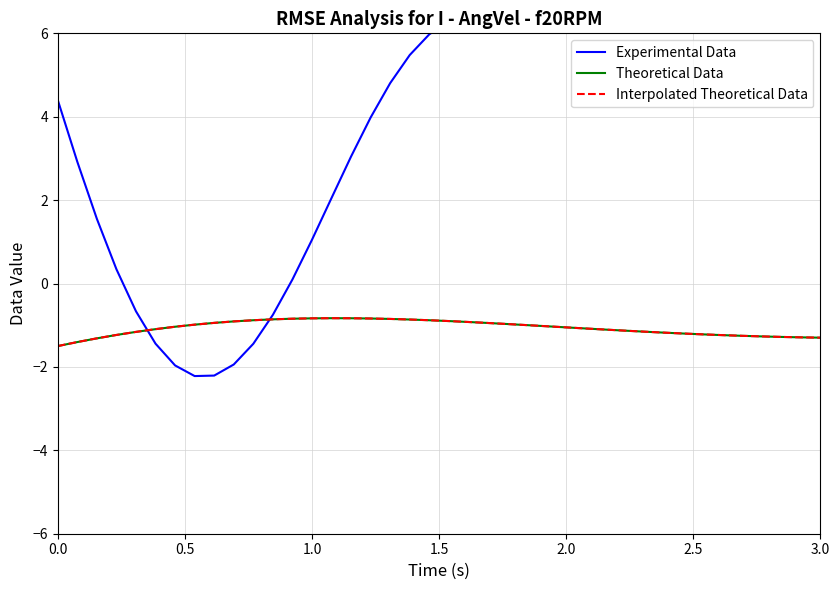

True or false: Theoretical Data has more than 2 points higher than both neighbors.

False